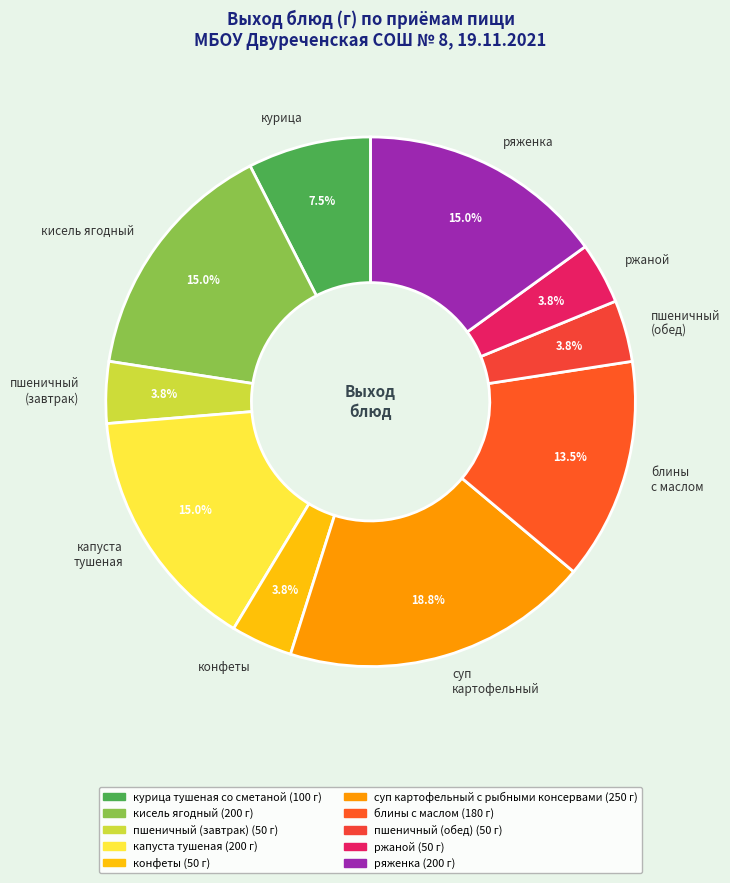

Is ряженка the majority of the pie?

No